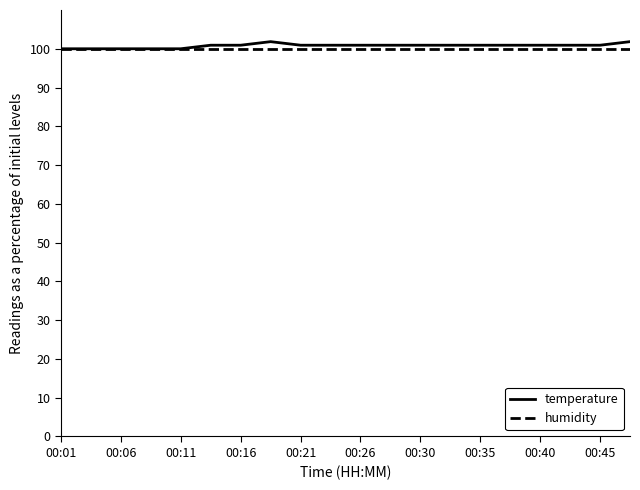

What is the minimum value shown in the chart?

100.0